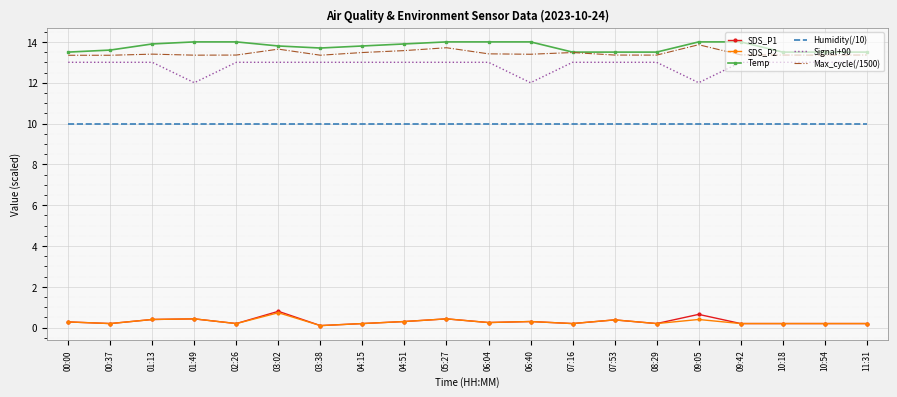

What is the difference between the highest and lowest values at 09:05?

13.6